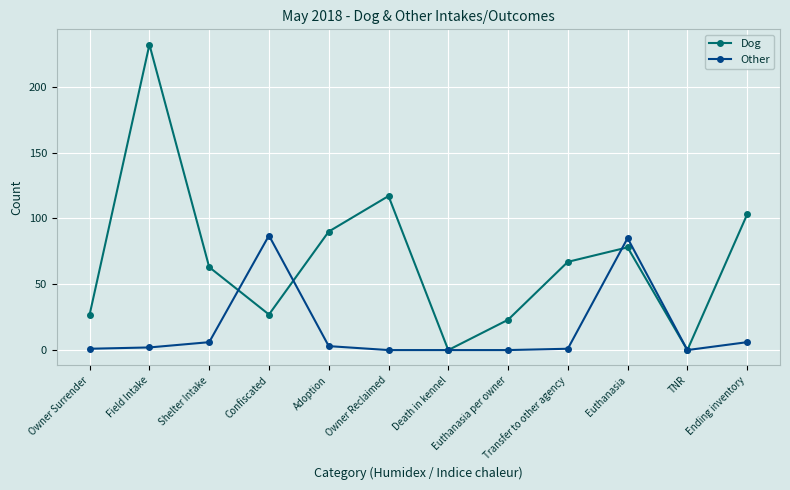

What are all the series names shown in the legend?

Dog, Other